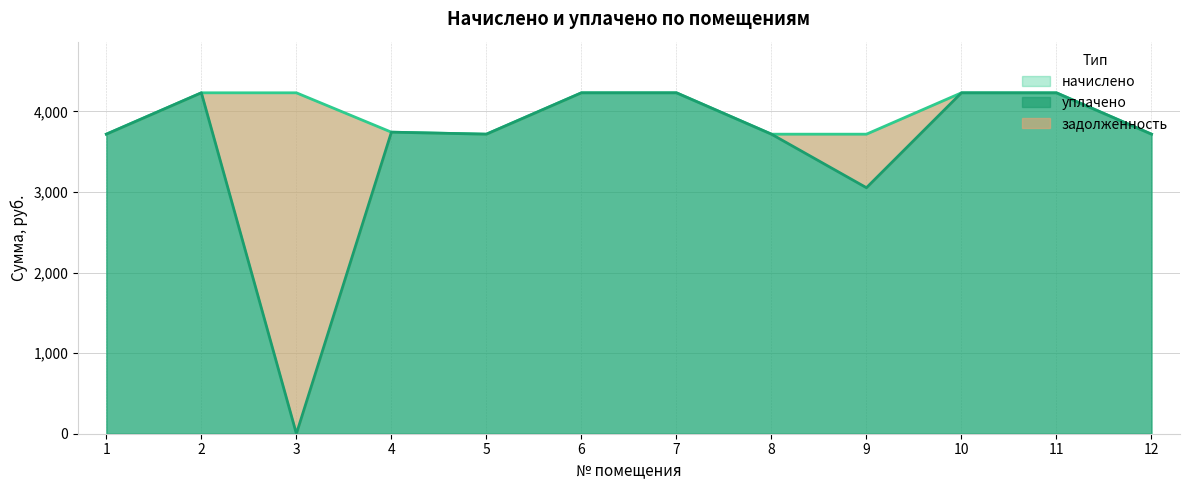

How many lines are shown in the chart?

2